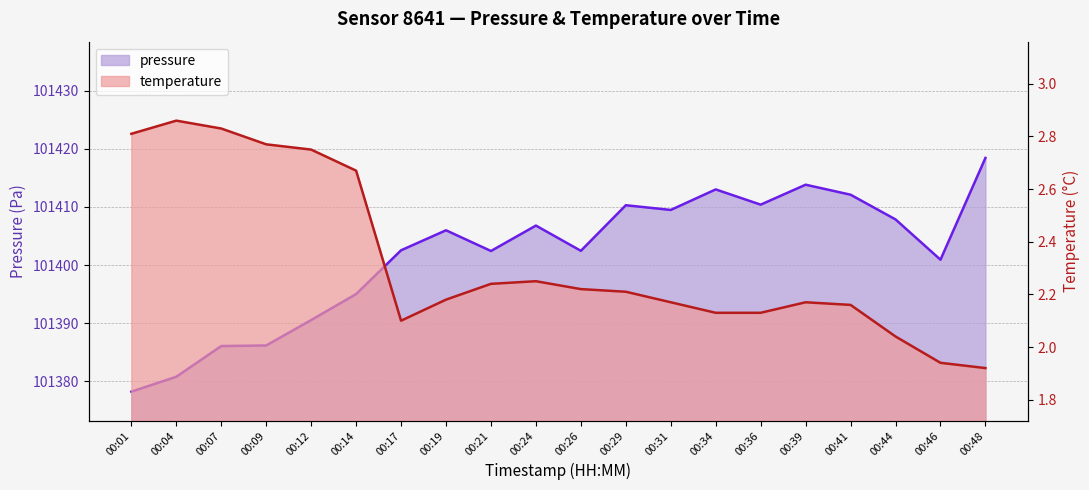

What is the difference between the second highest and second lowest values in the temperature series?

0.9